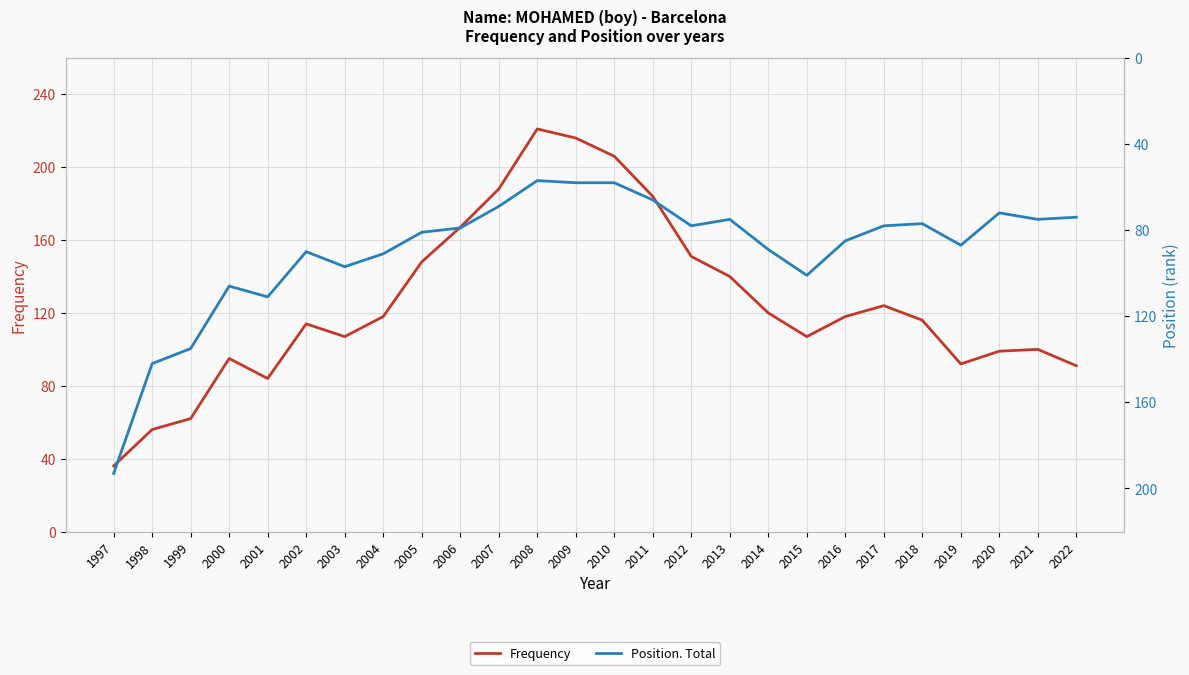

List the series in order of their overall mean, lowest first.

Position. Total, Frequency